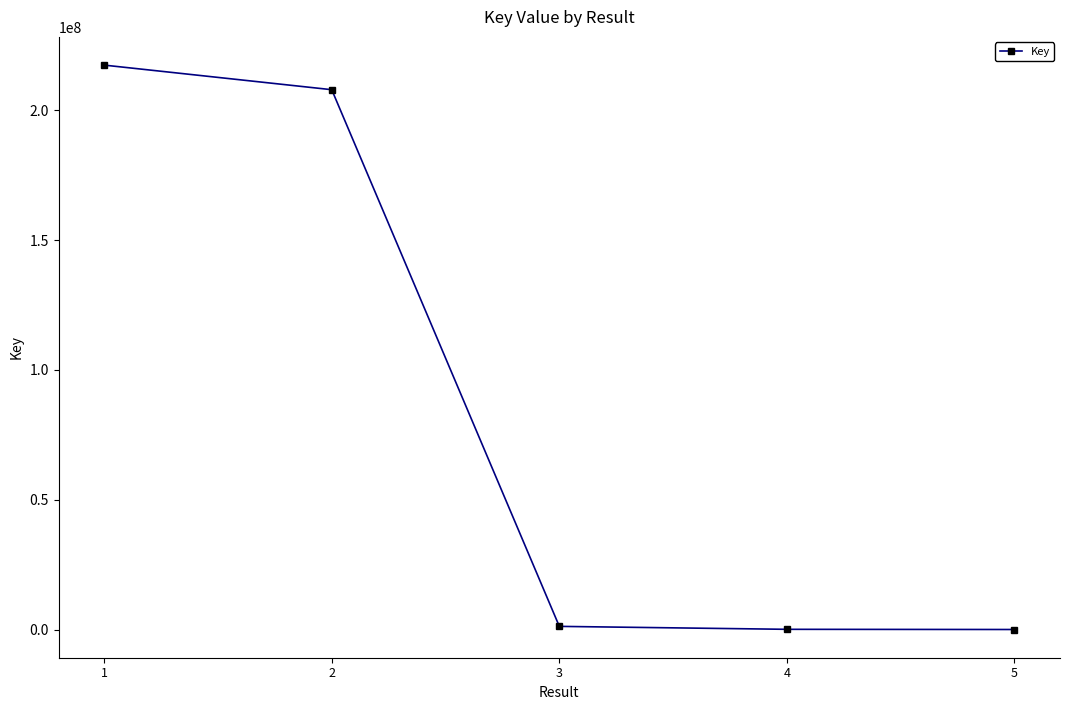

How many distinct data groups are displayed?

1